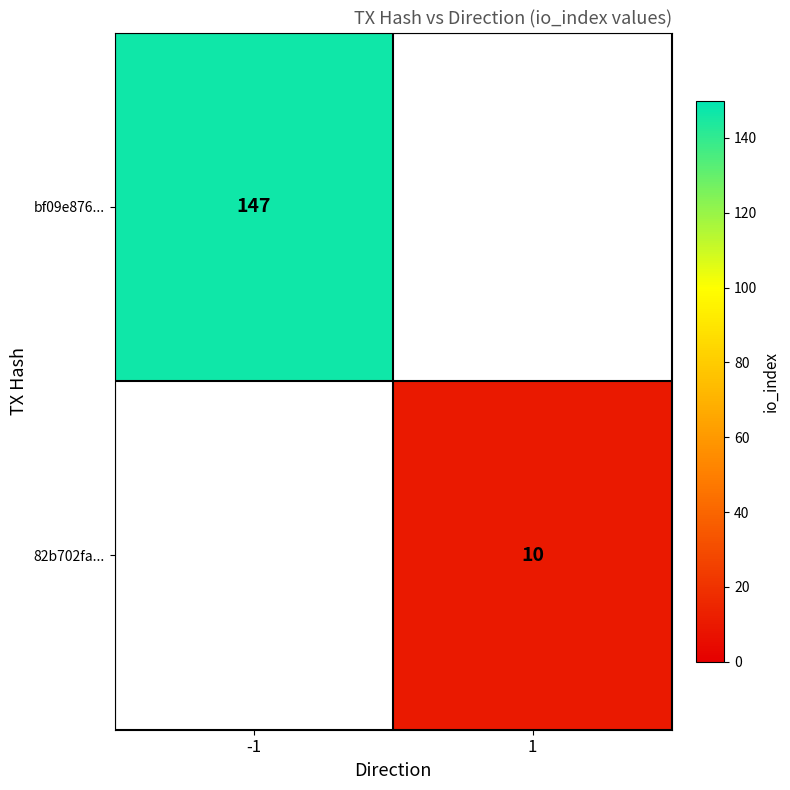

Is it true that 82b702fa... equals 10 at 1?

True